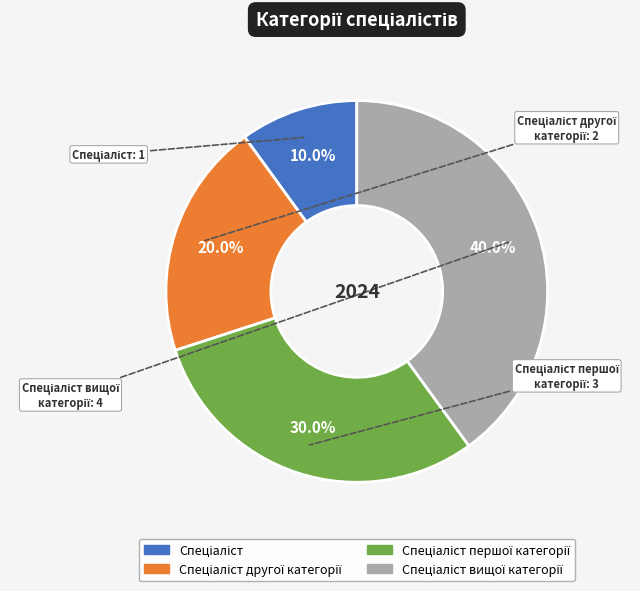

Is there any slice that represents more than half of the pie?

No